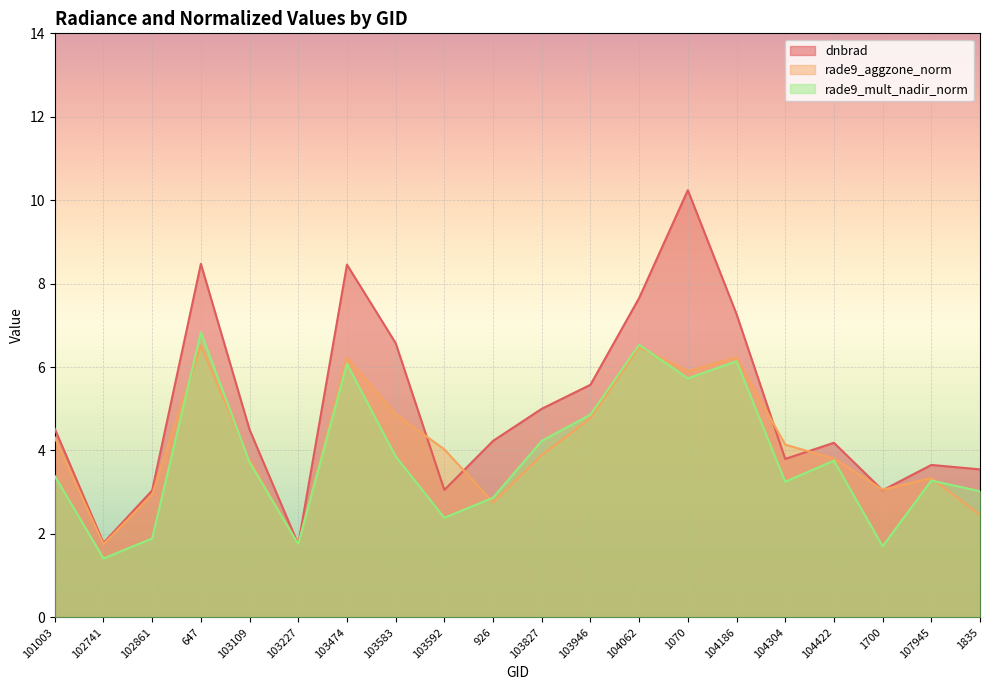

How many lines are shown in the chart?

3